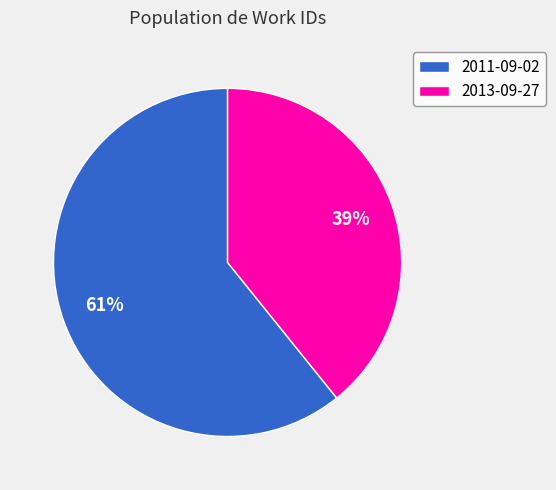

How many slices are in this pie chart?

2